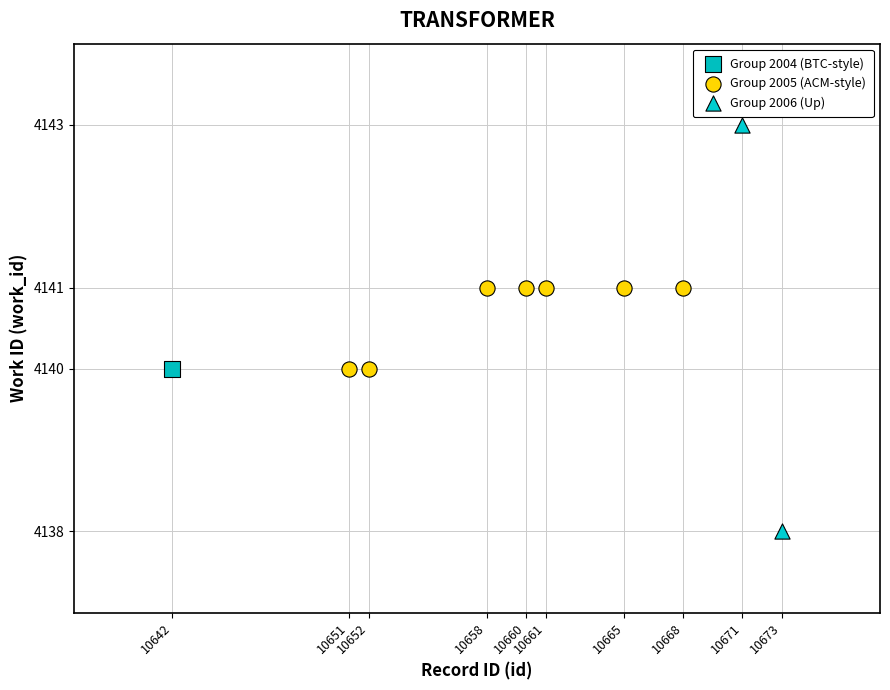

Which series reaches the maximum Y coordinate?

Group 2006 (Up)